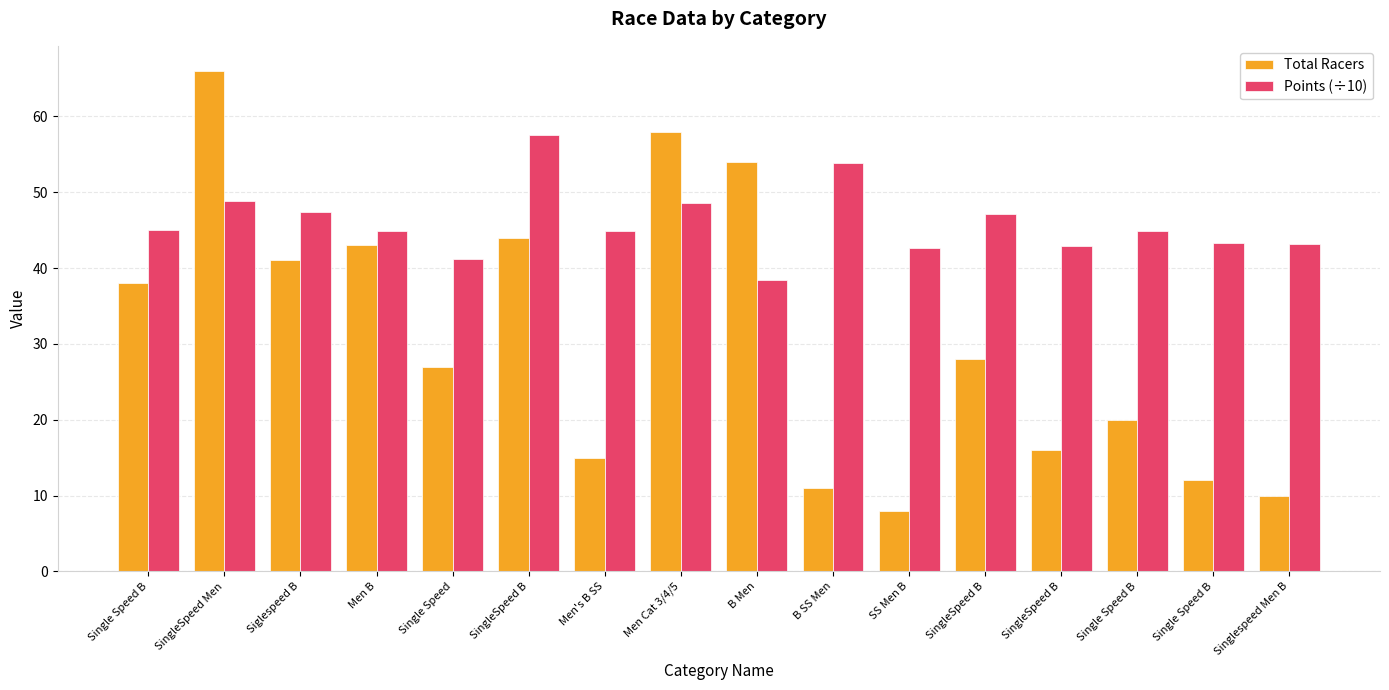

What are all the series names shown in the legend?

Total Racers, Points (÷10)